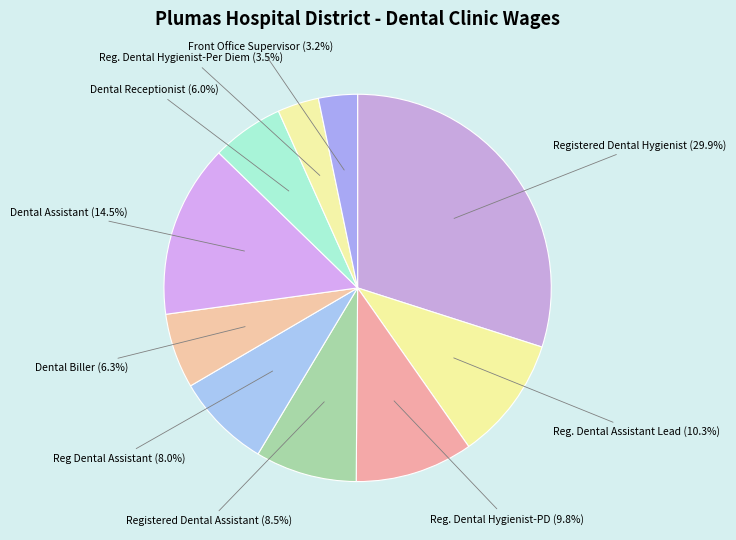

What is the ratio of the value at Dental Receptionist to the value at Reg. Dental Hygienist-PD?

0.6